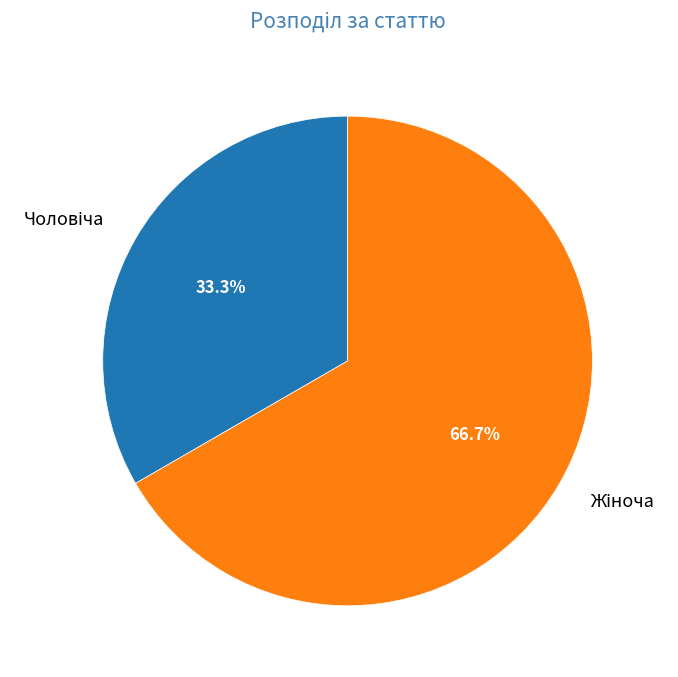

Is there any slice that represents more than half of the pie?

Yes